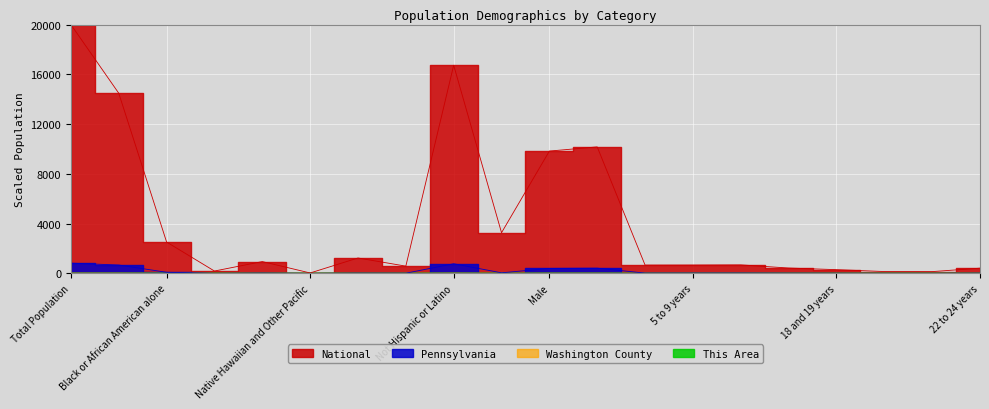

True or false: Pennsylvania and Washington County intersect in this chart.

False